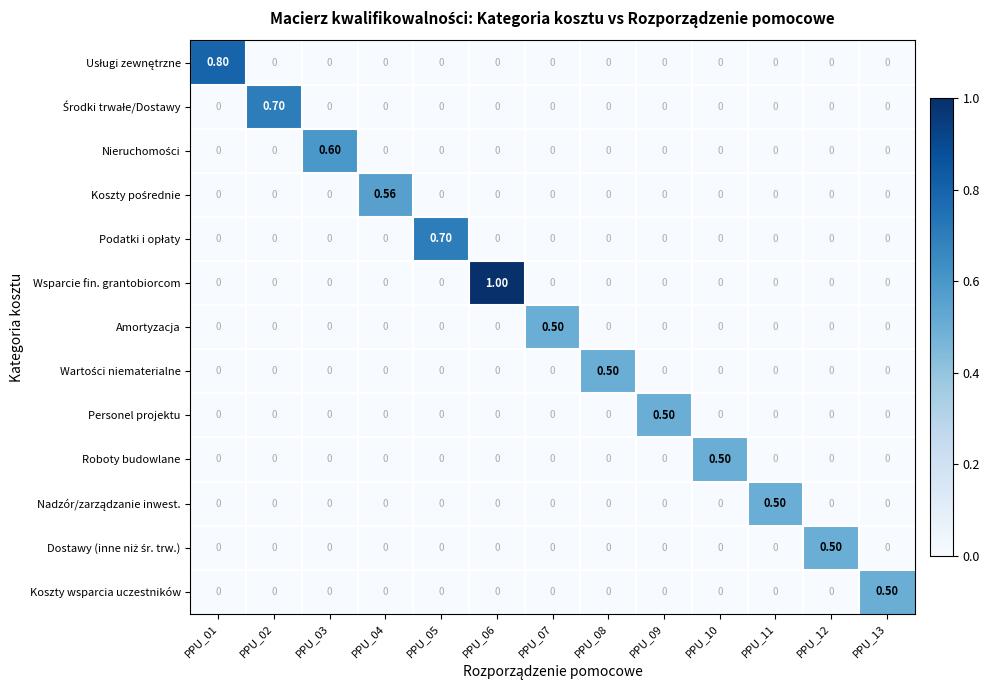

Which series has the largest total across all categories?

Wsparcie fin. grantobiorcom